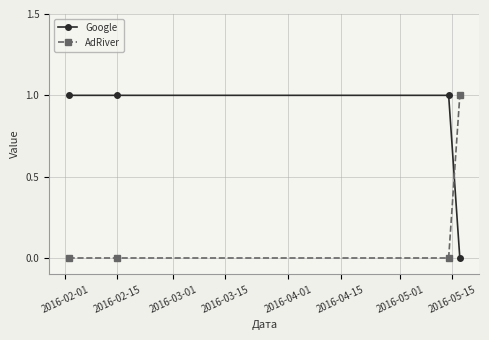

Which series ends up on top after the final intersection of AdRiver and Google?

AdRiver